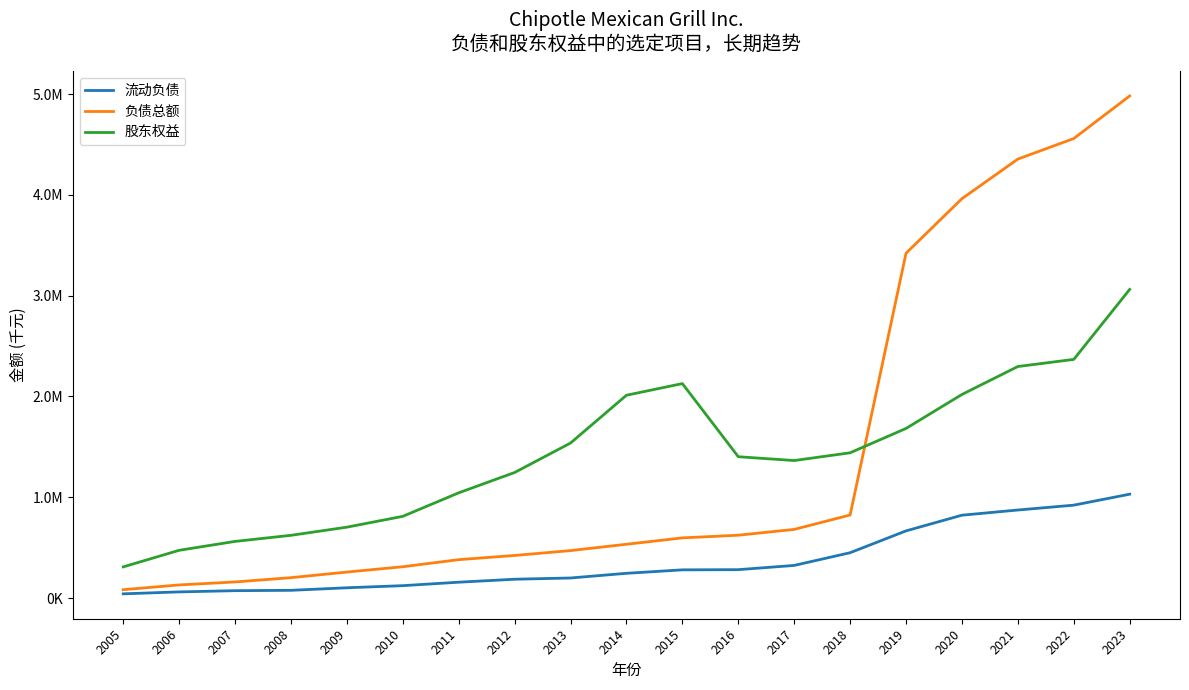

What is the smallest value displayed?

41982